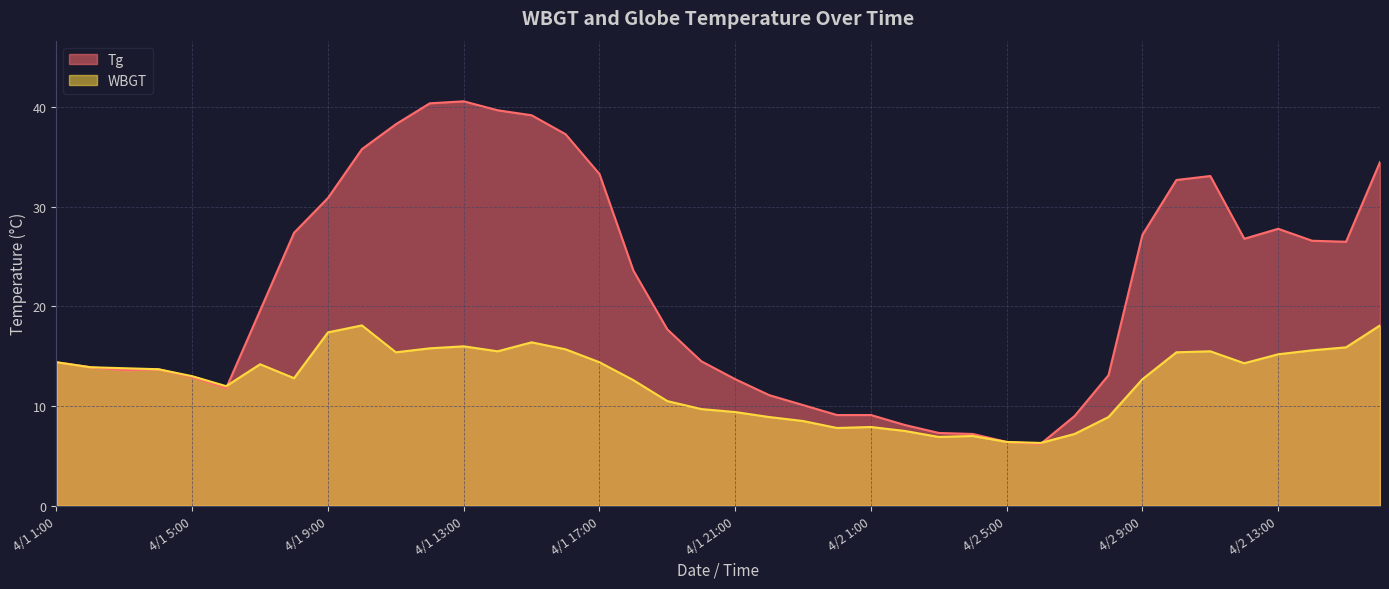

How many data points in WBGT are above 13?

21